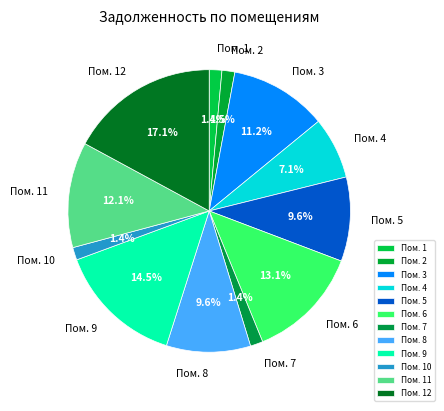

Which category has the biggest portion of the pie?

Пом. 12